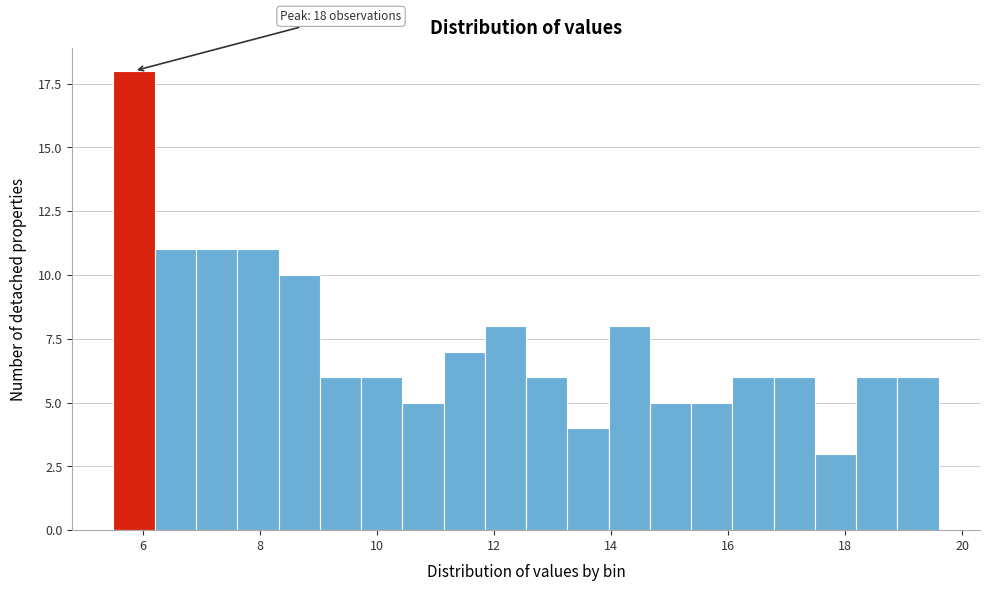

Around what value on the x-axis is the tallest bar? Give the approximate position of its centre, as read against the axis.

5.8